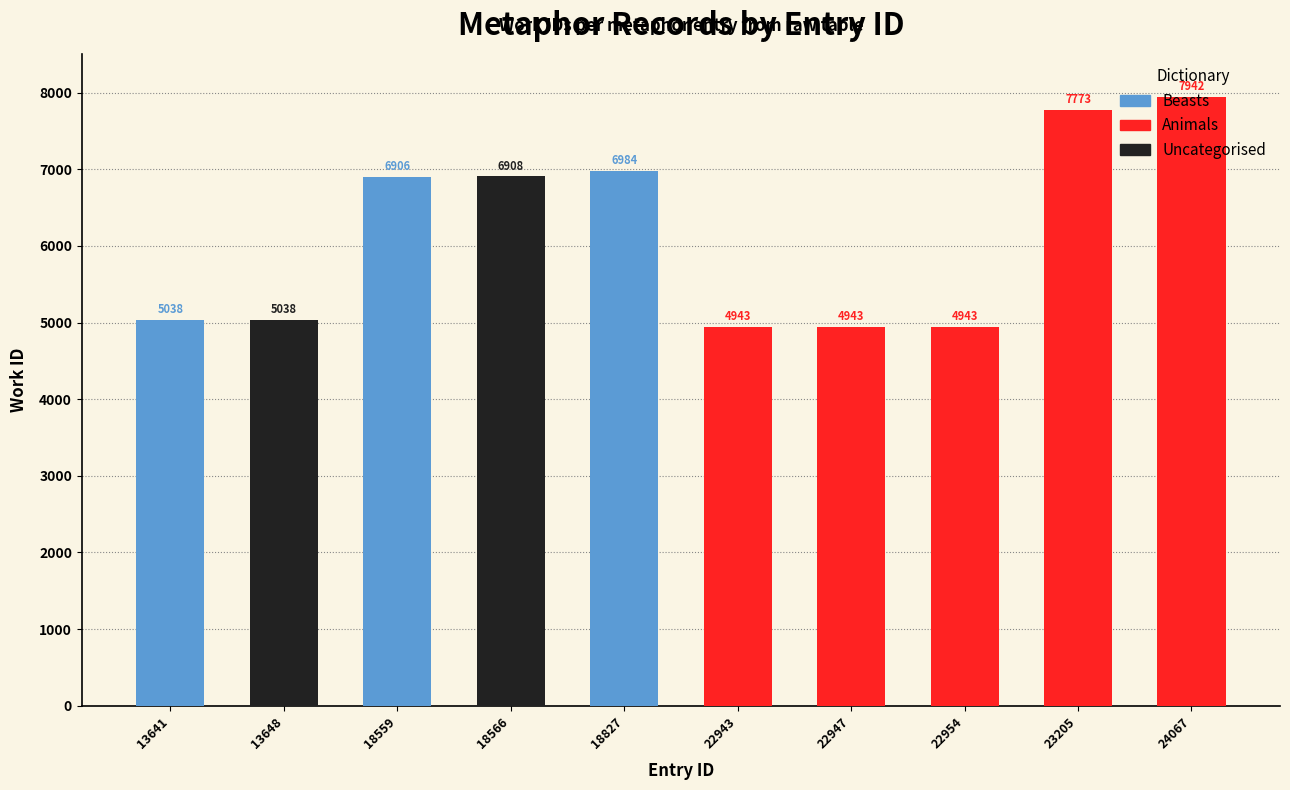

Is it true that the value at 22943 is 1534?

False